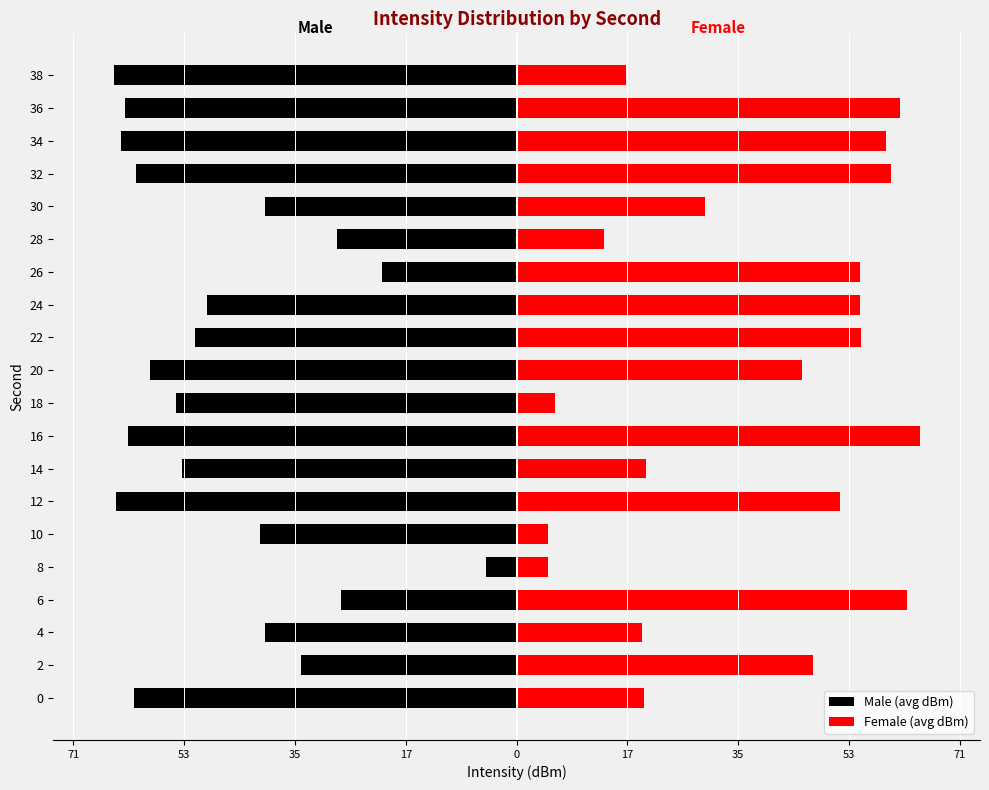

The Female (avg dBm) series shows 39.5 at 32. True or false?

False